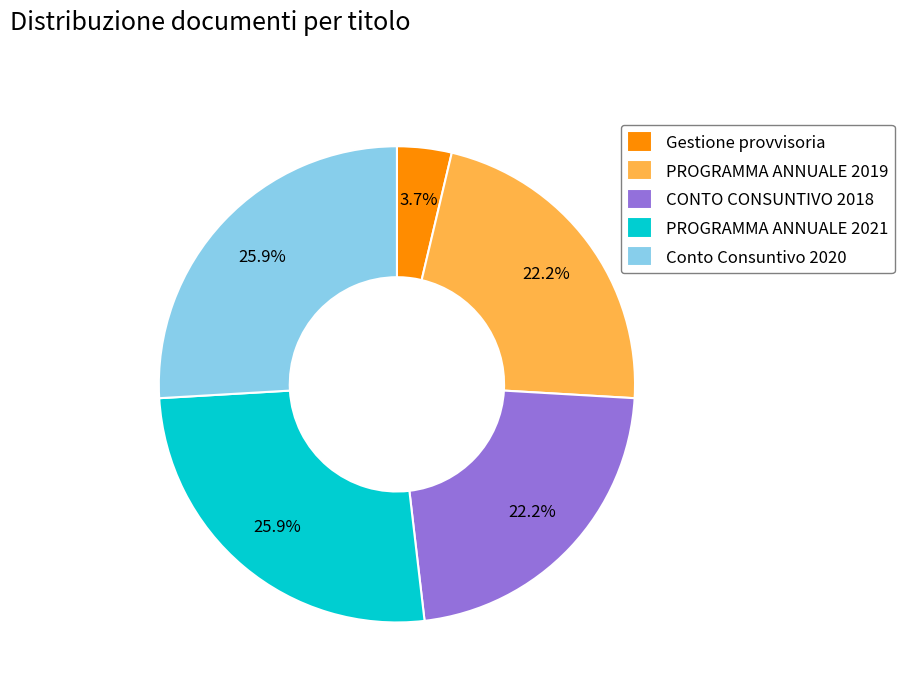

What percentage is NOT represented by PROGRAMMA ANNUALE 2021?

74.1%